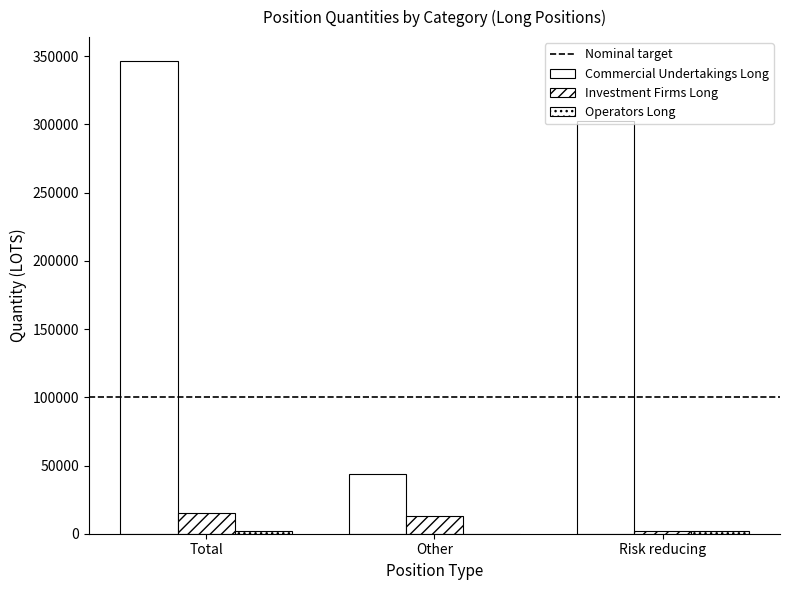

What is the label of the 2nd bar from the left?

Other